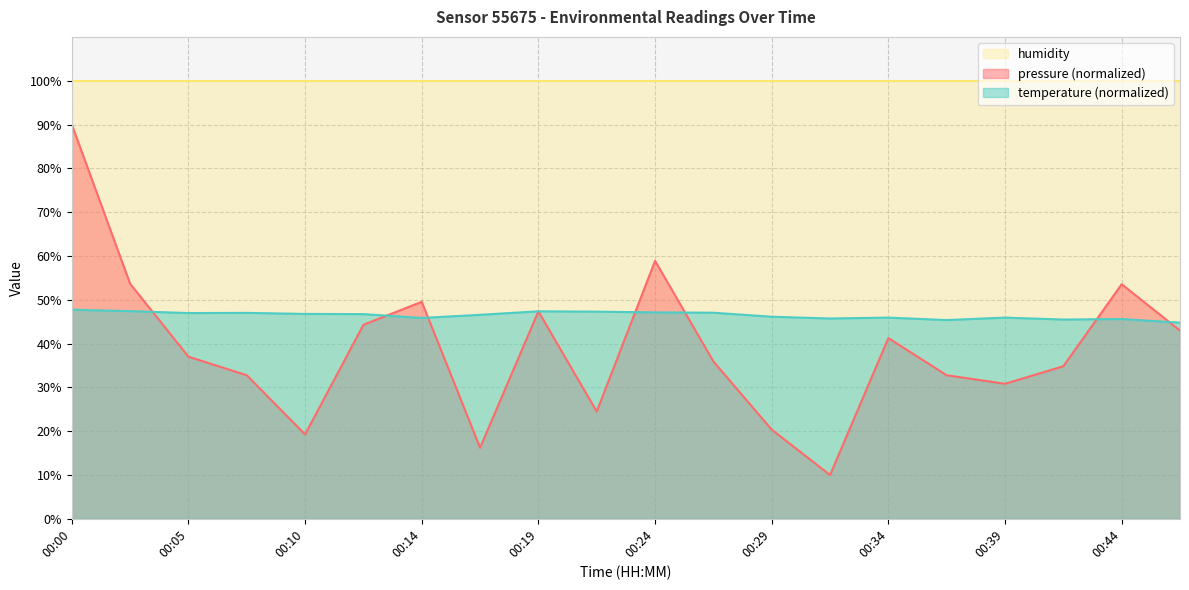

At which label is pressure closest to 50?

00:14